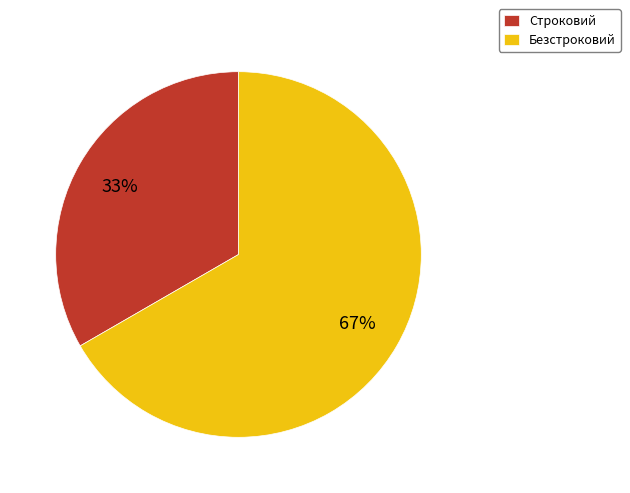

To the nearest percent, what is the average slice percentage?

50%